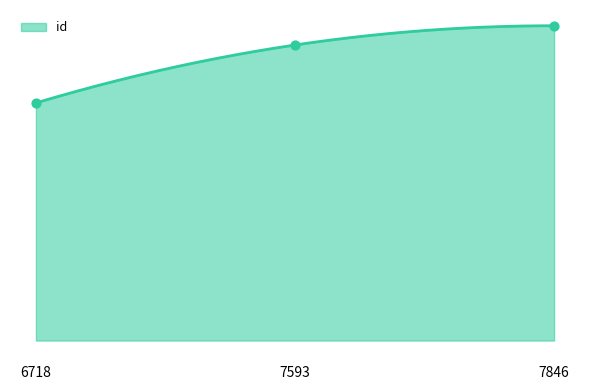

Which has a higher value, 7846 or 7593?

7846